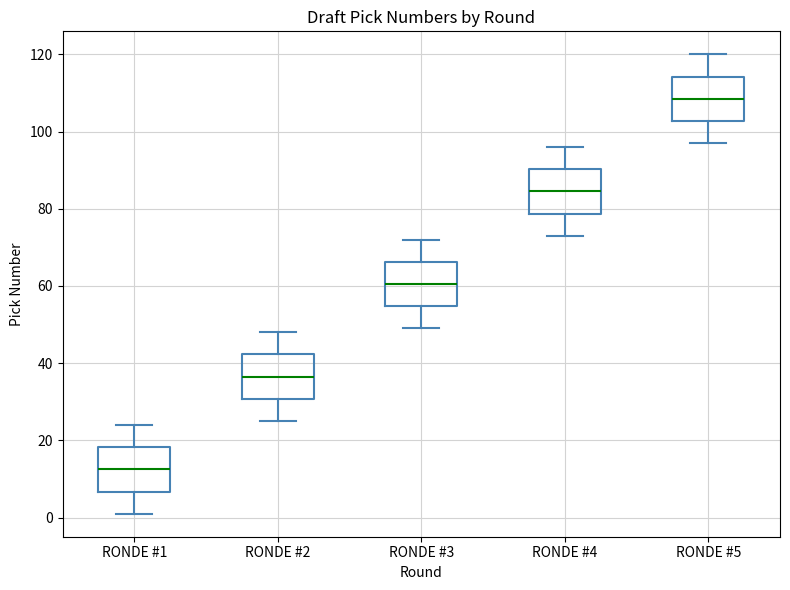

Where is the lower edge of the box for RONDE #2 on the y-axis? The values are not printed on the chart, so give them approximately, as read against the axis.

30